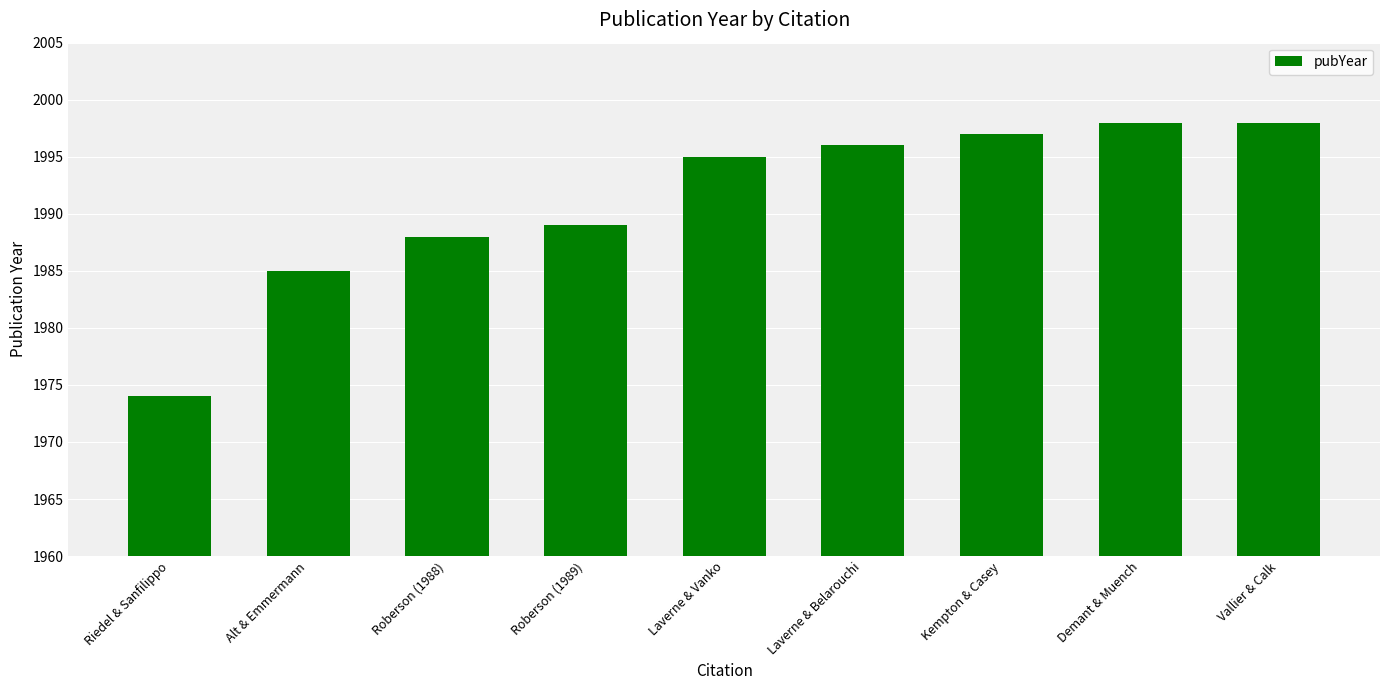

Are the bars horizontal?

No